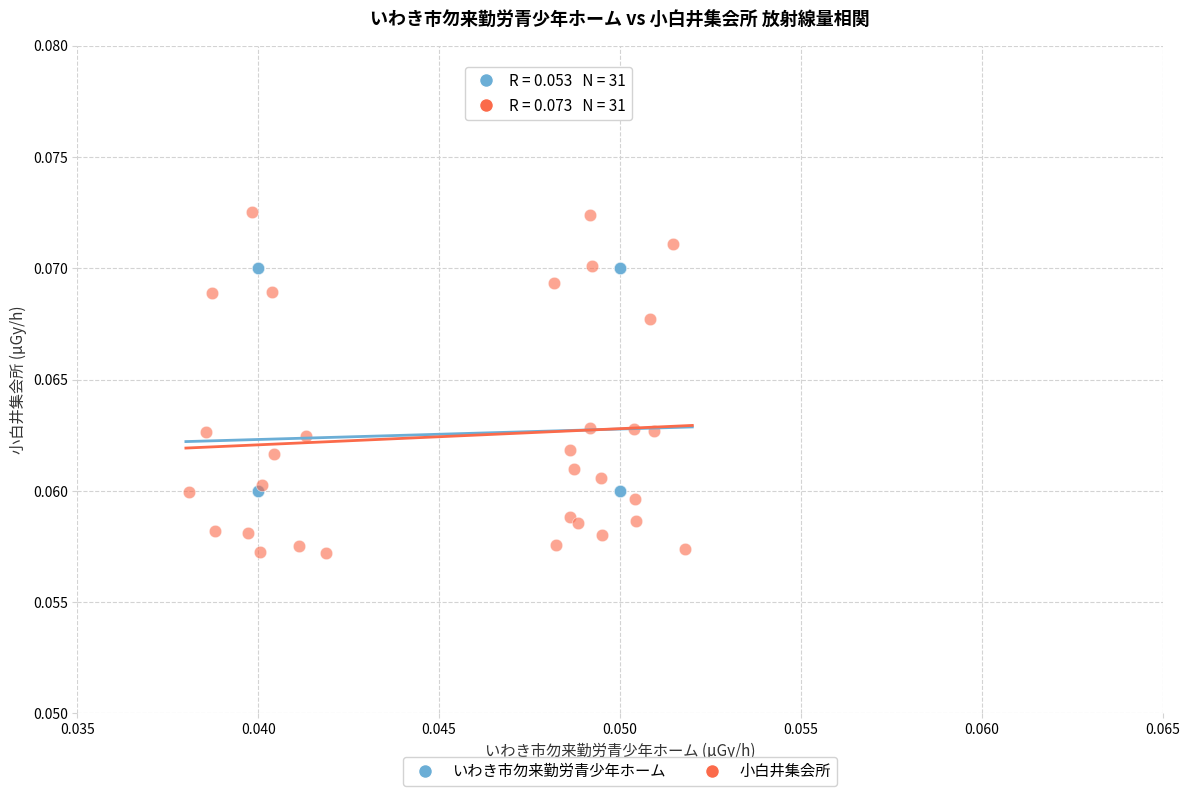

Which series reaches the minimum Y coordinate?

小白井集会所